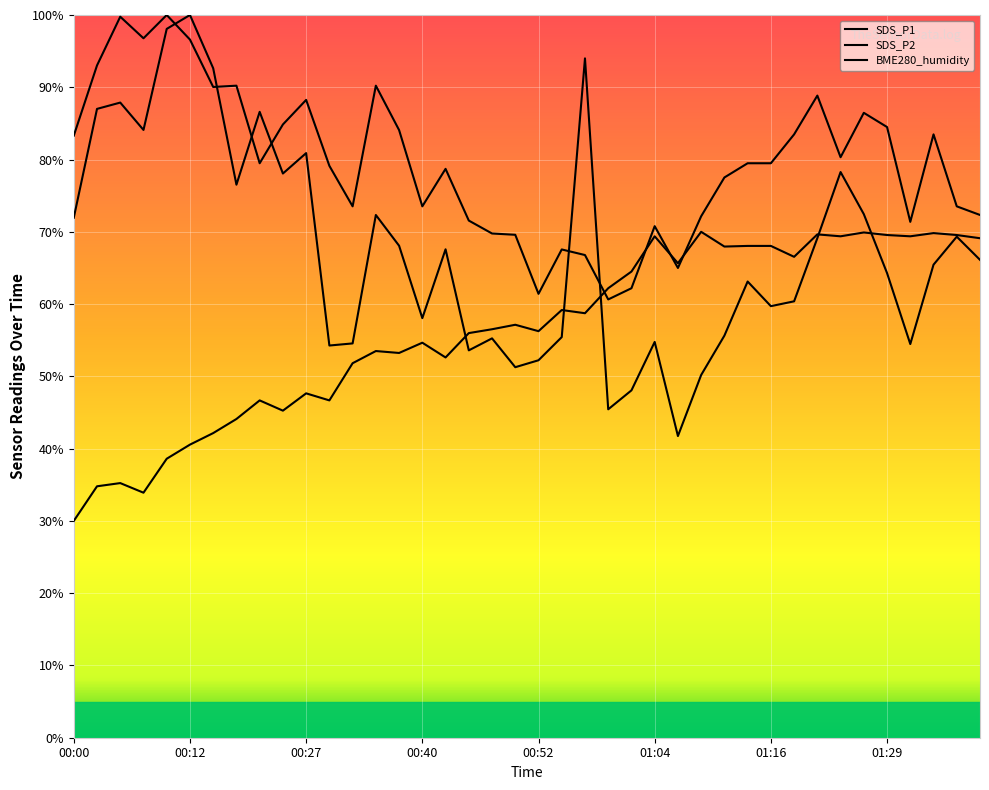

What is the sum of all BME280_humidity values?

2253.9